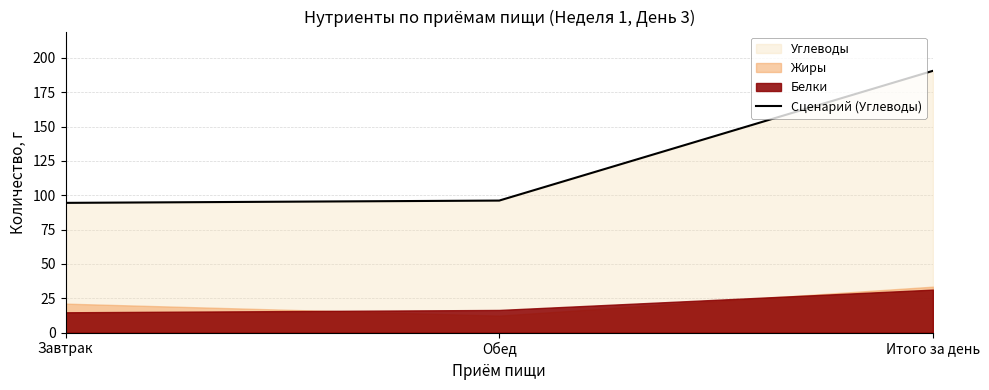

The value at Обед is 144.7. True or false?

False